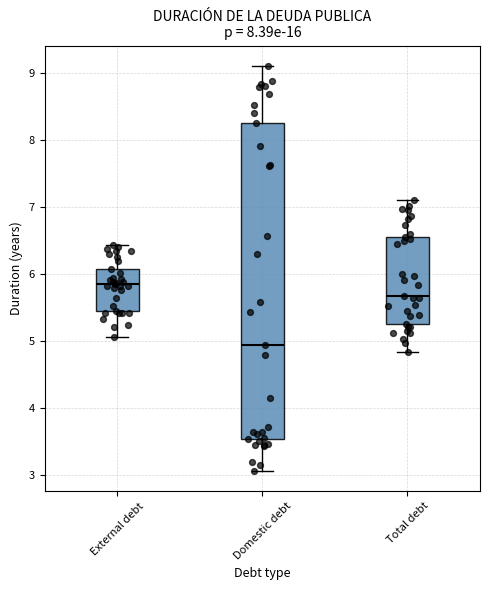

Which box's median line is the lowest?

Domestic debt